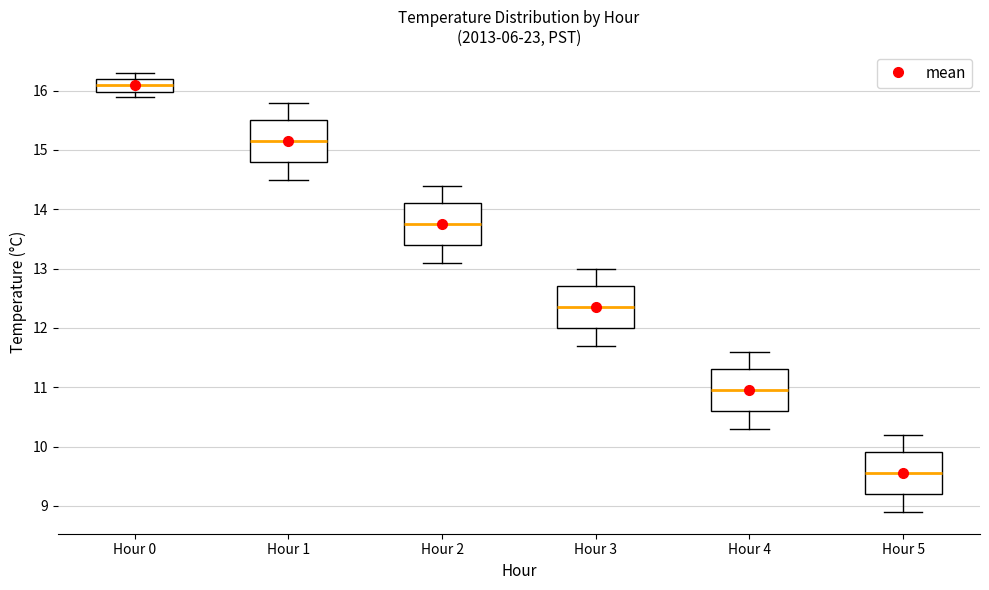

Reading left to right, read every box against the y-axis: the position of its median line, the range the box covers, and the ends of its whiskers. The values are not printed on the chart, so give them approximately, as read against the axis.

Hour 0: median 16.1, box 16.0 to 16.2, whiskers 15.9 to 16.3
Hour 1: median 15.2, box 14.8 to 15.5, whiskers 14.5 to 15.8
Hour 2: median 13.8, box 13.4 to 14.1, whiskers 13.1 to 14.4
Hour 3: median 12.4, box 12.0 to 12.7, whiskers 11.7 to 13.0
Hour 4: median 11.0, box 10.6 to 11.3, whiskers 10.3 to 11.6
Hour 5: median 9.6, box 9.2 to 9.9, whiskers 8.9 to 10.2